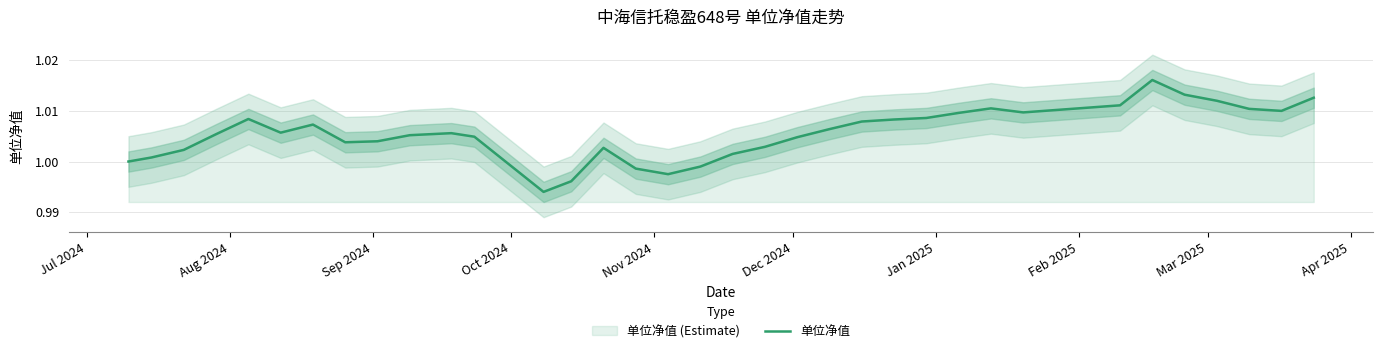

What is the average value?

1.0